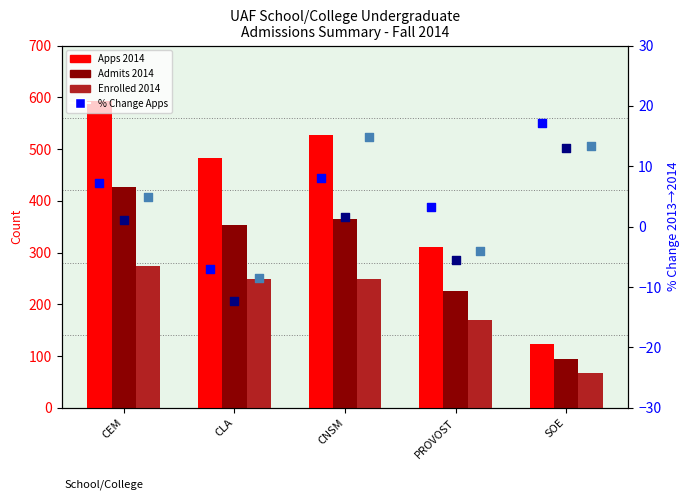

Which series reaches the maximum Y coordinate?

Apps 2014